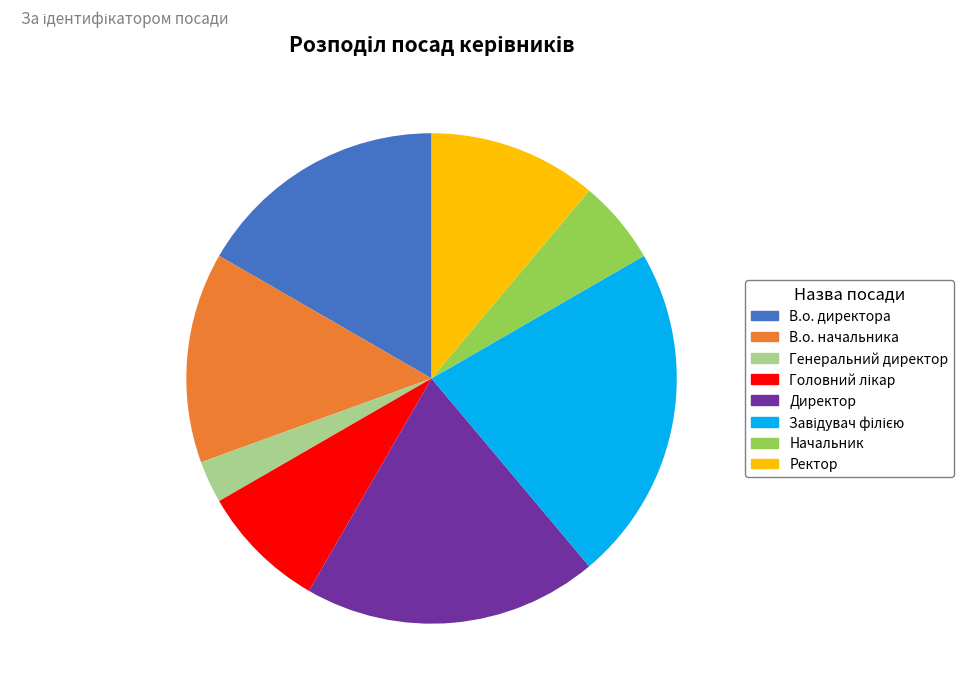

To the nearest percent, what portion does Ректор represent?

11%